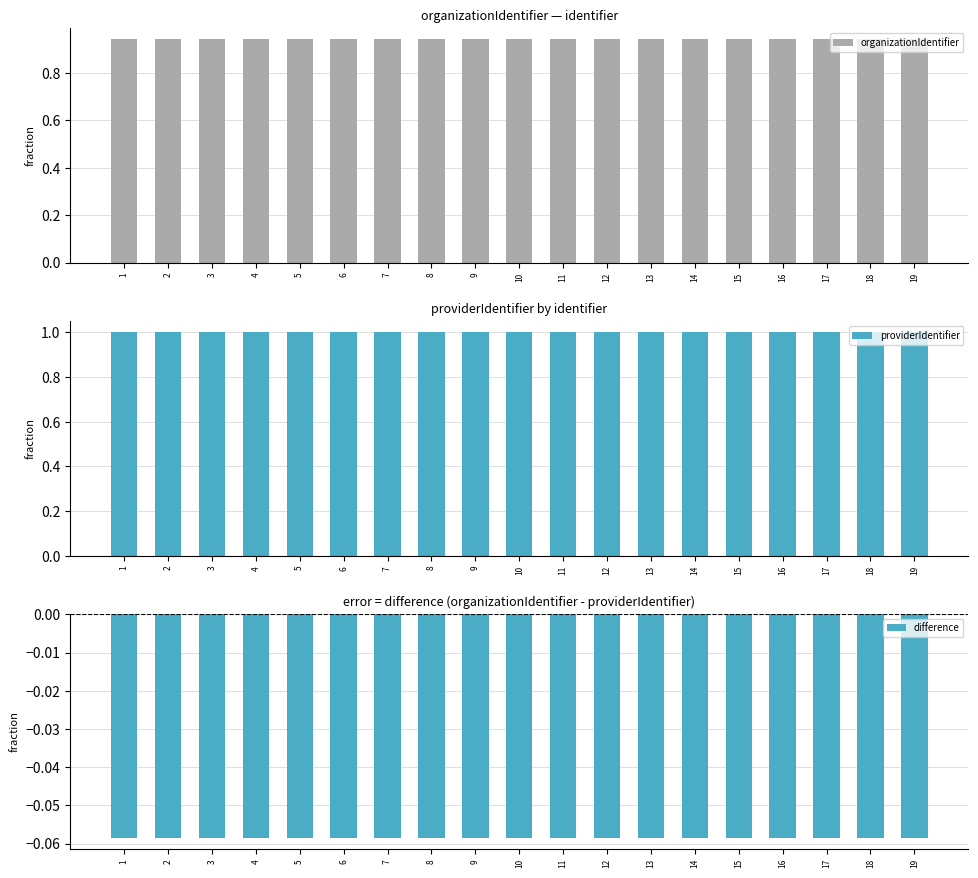

What is the minimum value shown in the chart?

-0.1